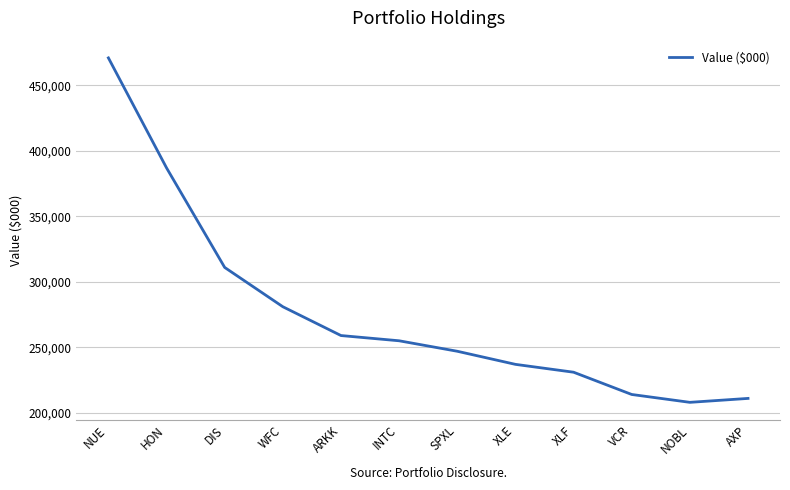

Is it true that the value at XLF is 106842?

False